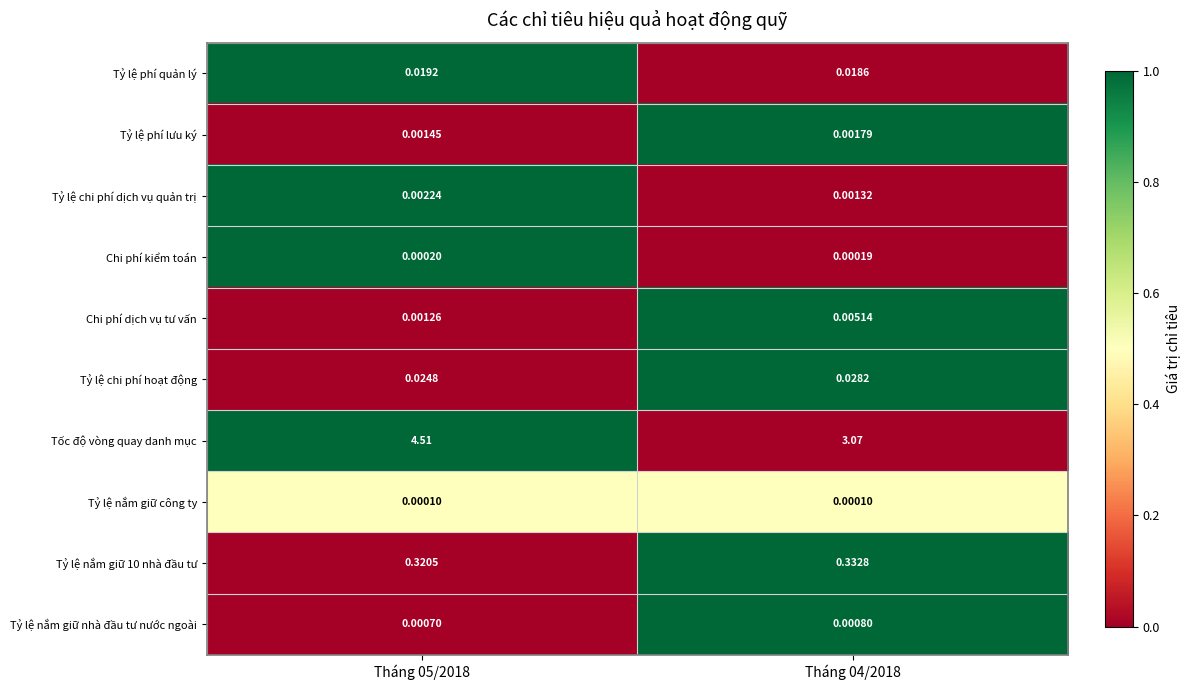

Which series has the widest spread of values?

Tốc độ vòng quay danh mục